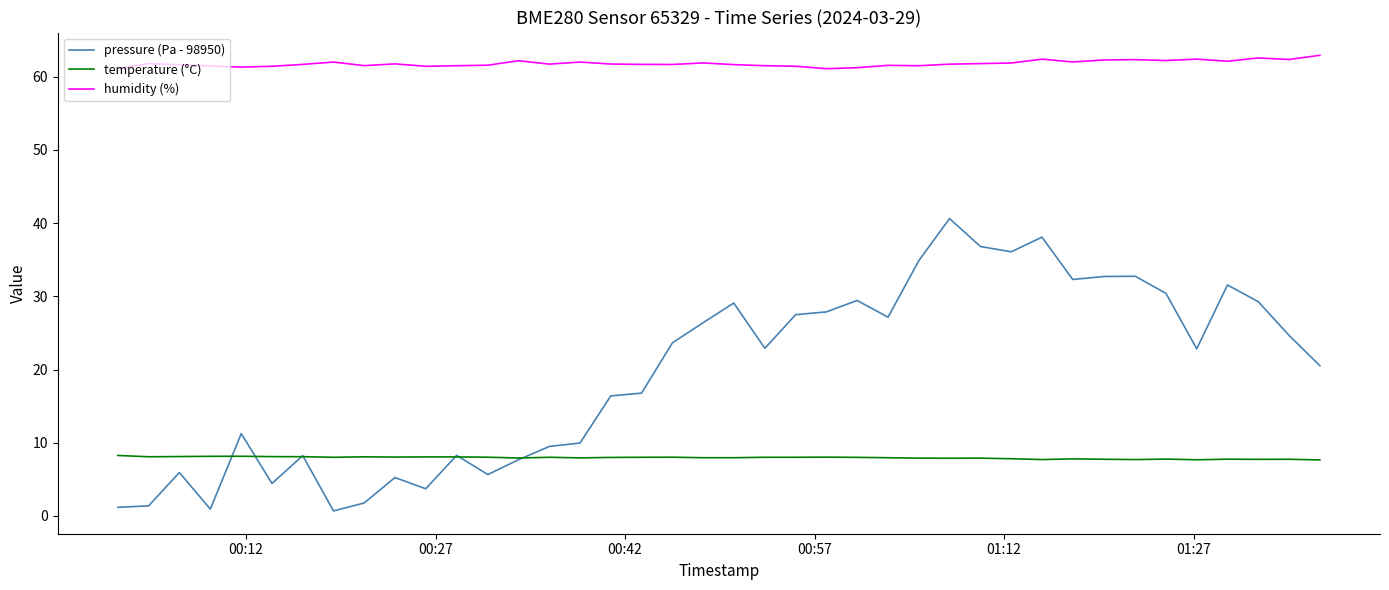

What is the maximum value for pressure (Pa - 98950)?

40.6